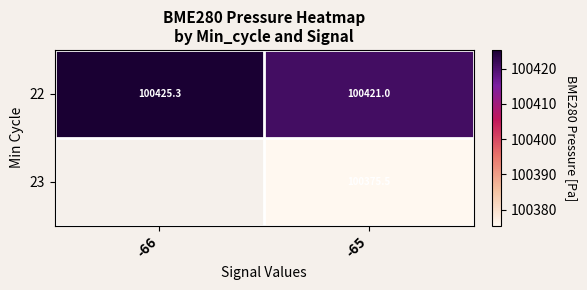

Rank the series at -65 from lowest to highest value.

23, 22